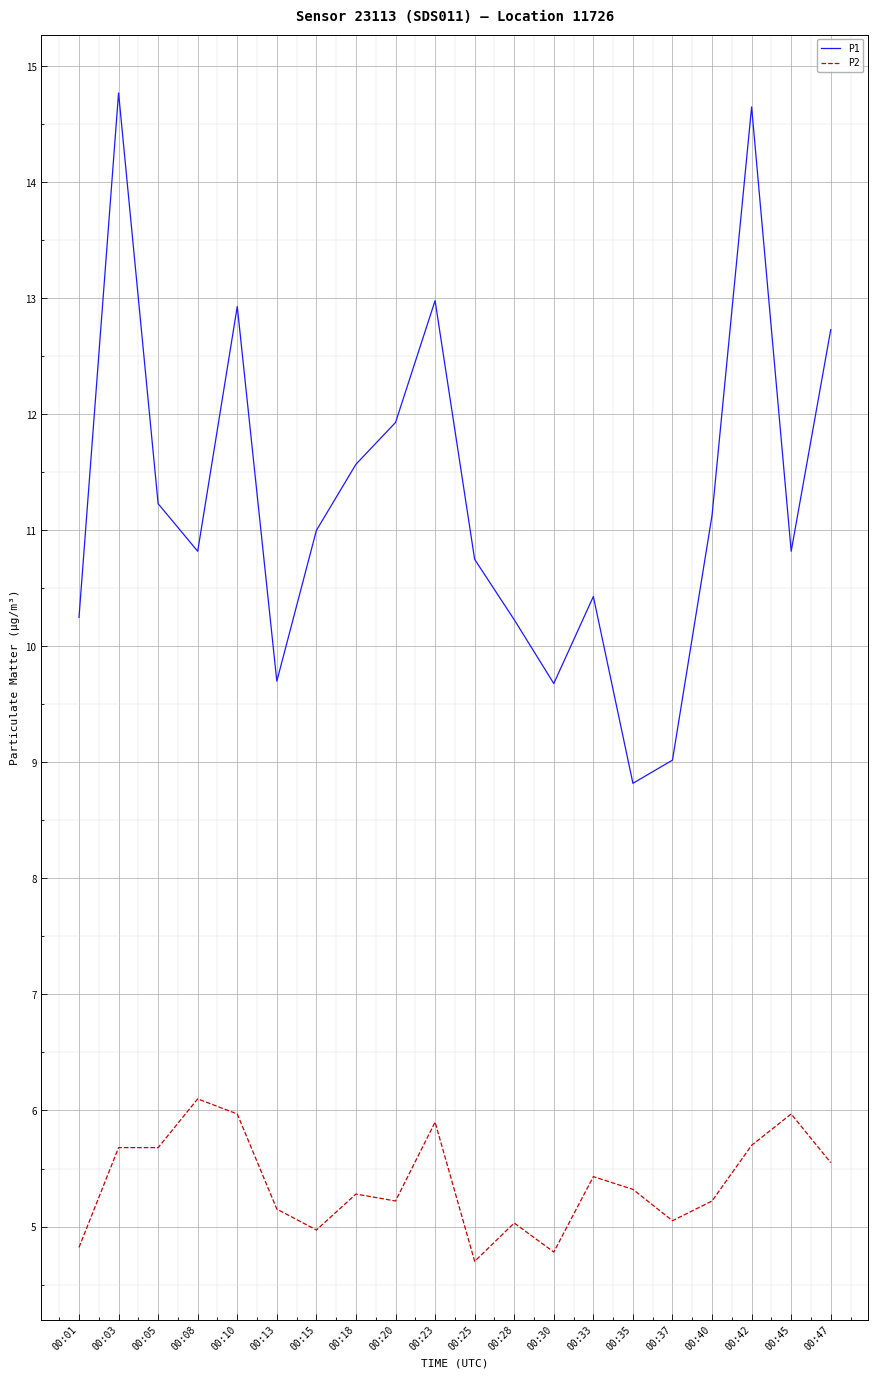

The P2 series shows 6.0 at 00:45. True or false?

True